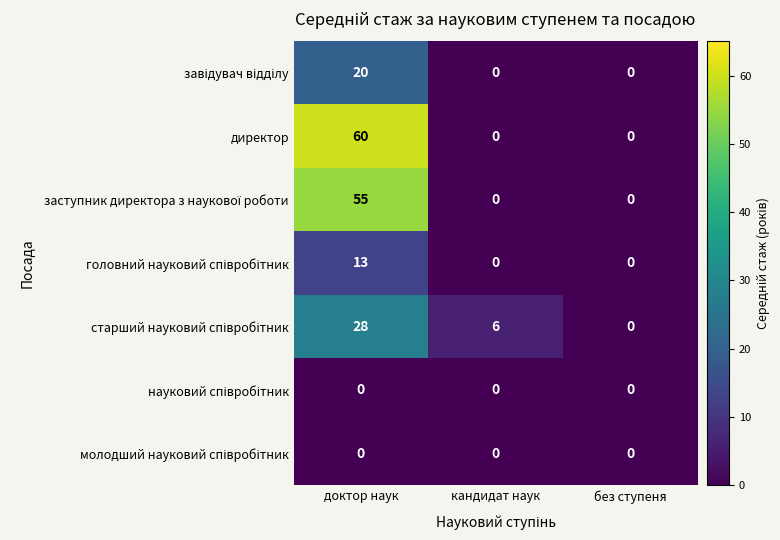

What is the greatest value displayed?

60